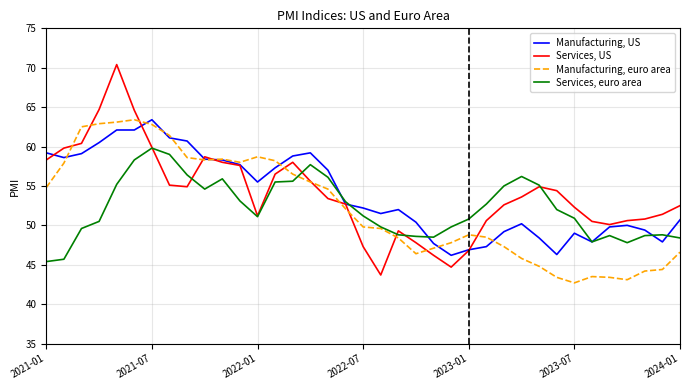

What is the minimum value for Manufacturing, euro area?

42.7